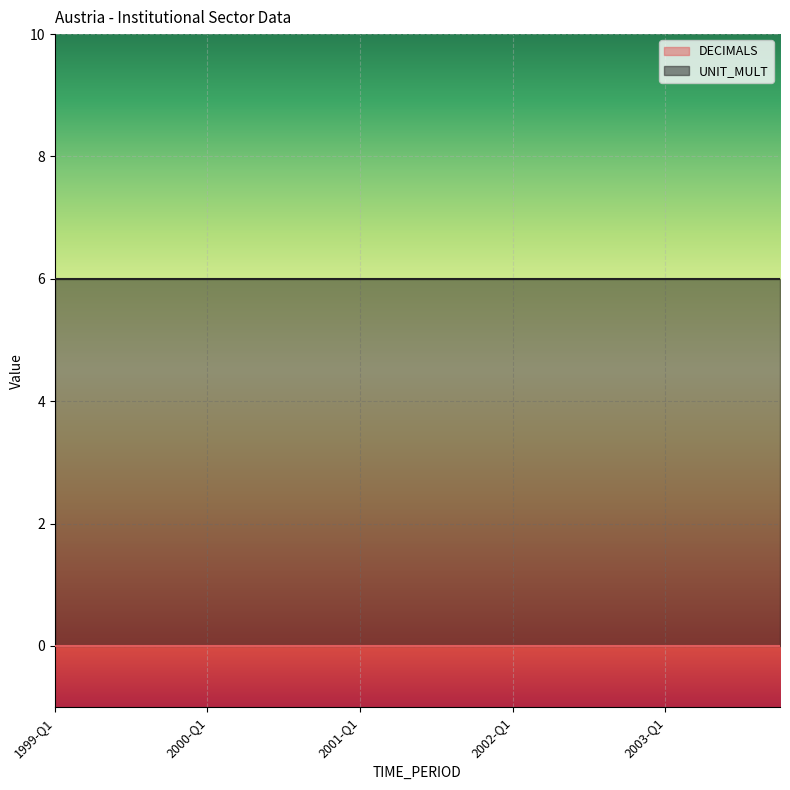

Is the value of UNIT_MULT at 2001-Q3 greater than the value of DECIMALS at 1999-Q3?

Yes